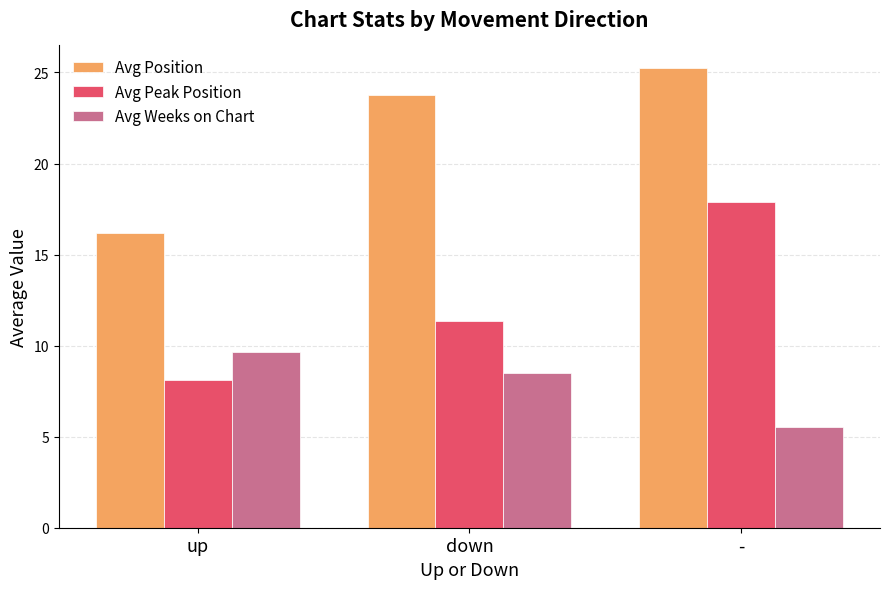

How many data points does each series have?

3